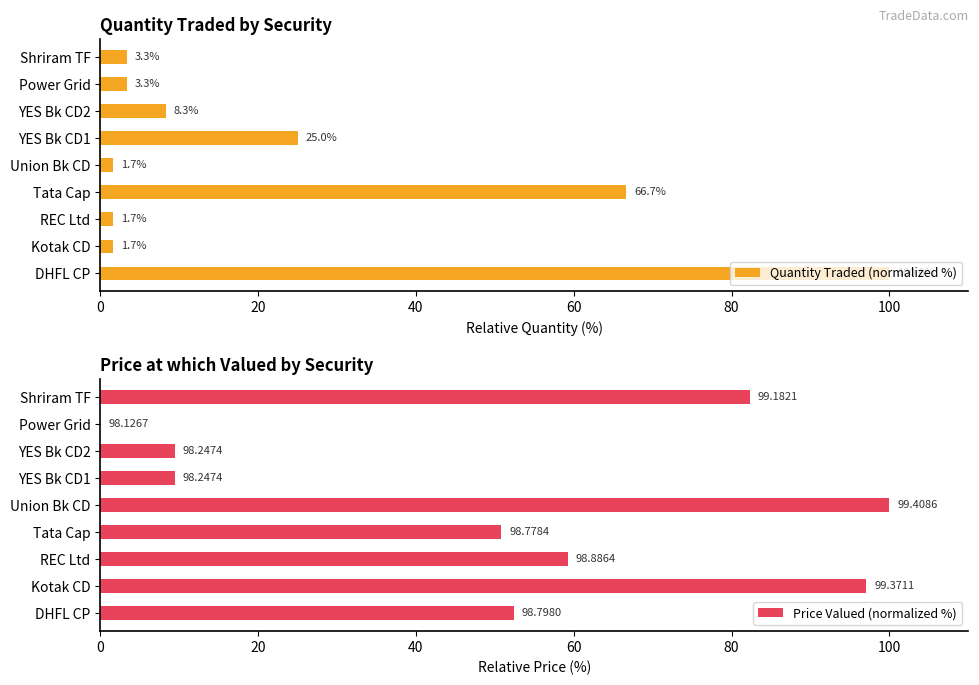

Rank the series by their maximum value, from lowest to highest.

Quantity Traded (normalized %), Price Valued (normalized %)